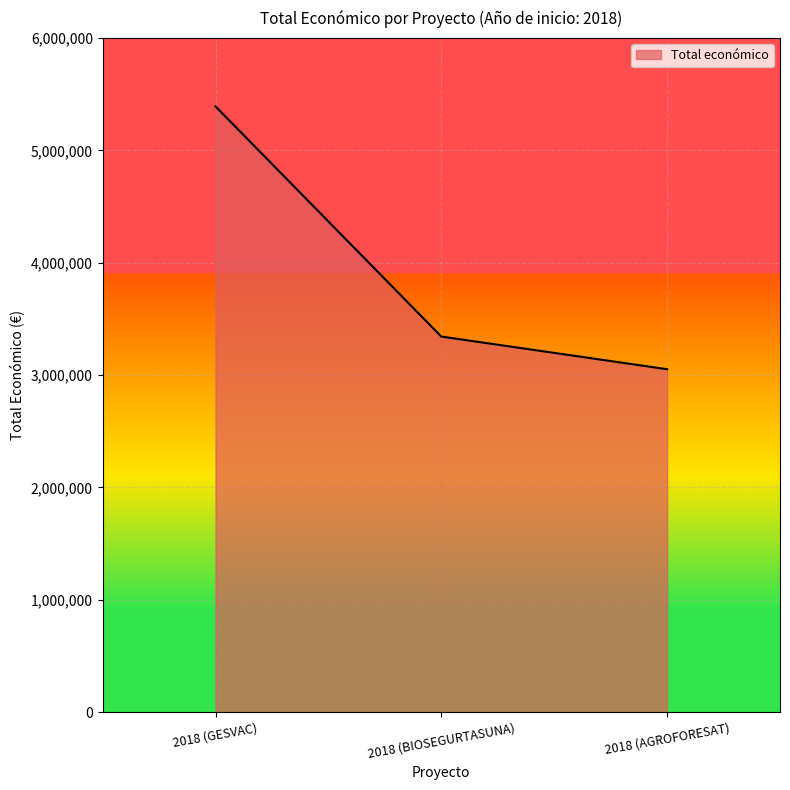

What is the change in value from 2018 (BIOSEGURTASUNA) to 2018 (AGROFORESAT)?

-290679